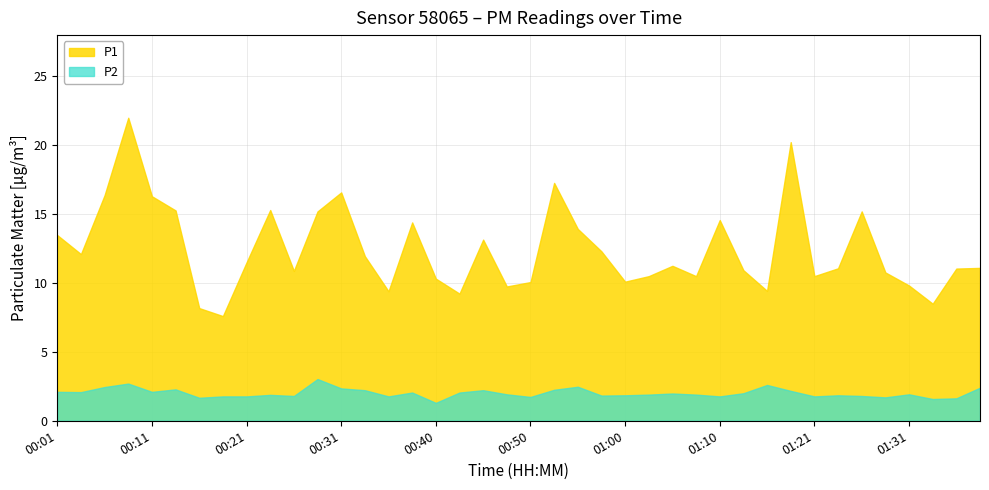

What is the difference between the second highest and minimum values in the P1 series?

12.6